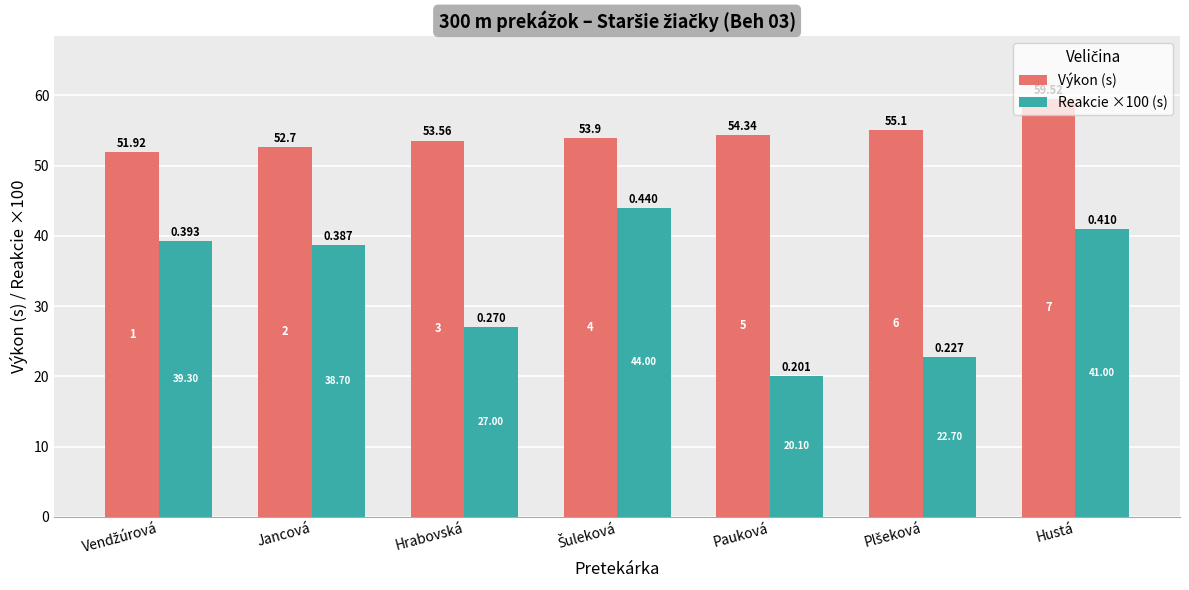

Reading left to right, transcribe all the data shown in this chart.

Výkon (s): 51.9	52.7	53.6	53.9	54.3	55.1	59.5
Reakcie ×100 (s): 39.3	38.7	27.0	44.0	20.1	22.7	41.0